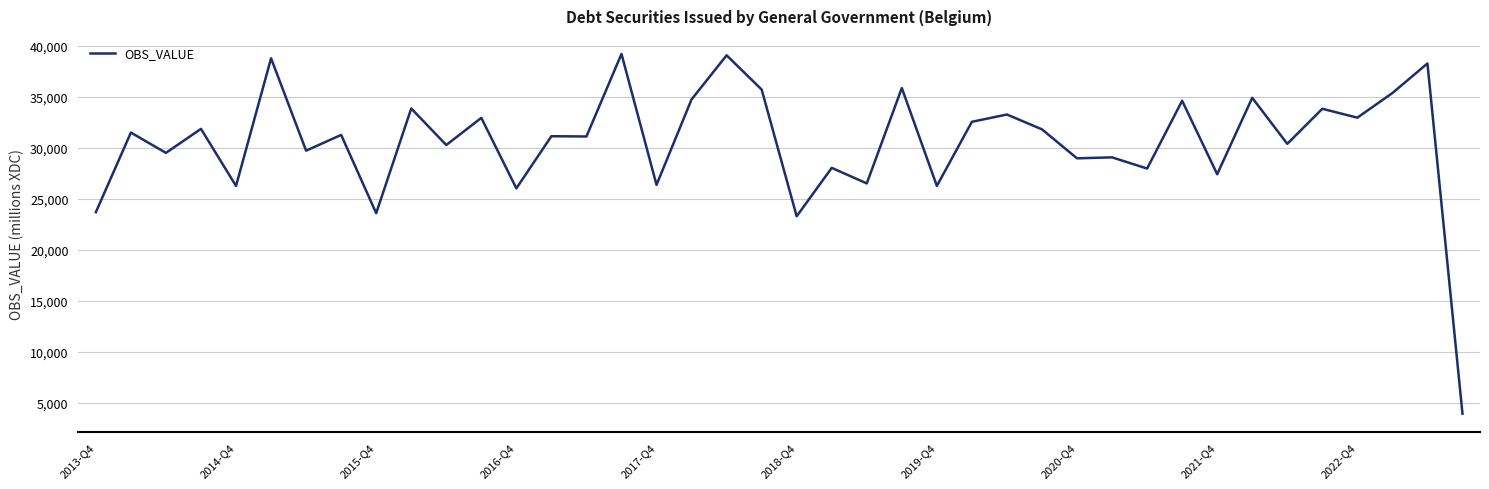

What is the average value?

30530.8